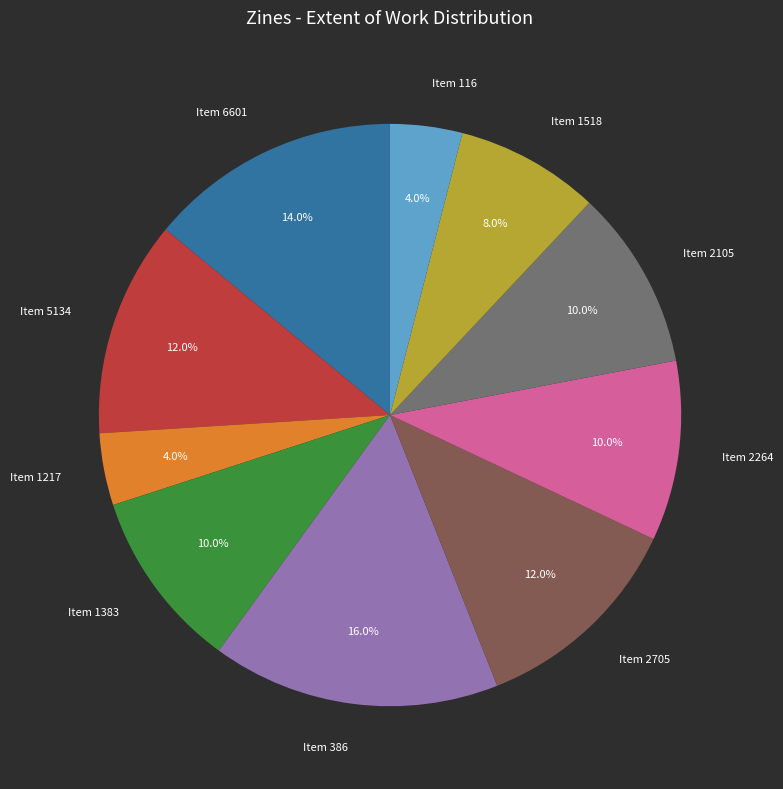

Do Item 1383 and Item 386 together represent more than half of the pie?

No